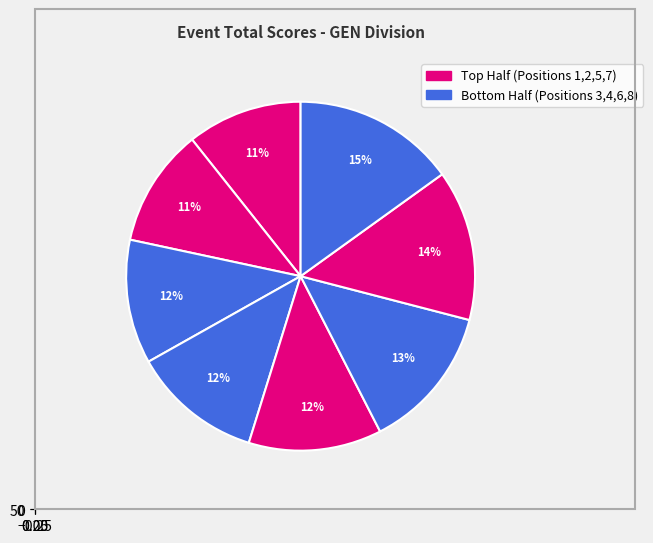

Do Robb Helt and Trey Bowers together represent more than half of the pie?

No